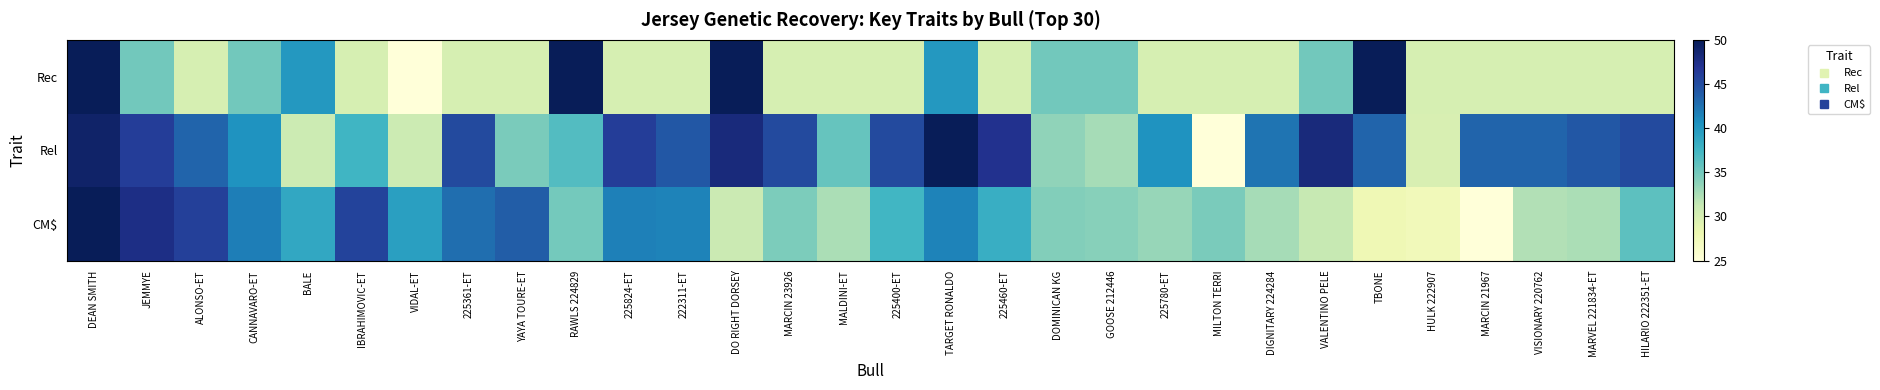

Reading left to right, list all the values displayed in this chart.

Rec: DEAN SMITH=50.0	JEMMYE=35.0	ALONSO-ET=30.0	CANNAVARO-ET=35.0	BALE=40.0	IBRAHIMOVIC-ET=30.0	VIDAL-ET=25.0	225361-ET=30.0	YAYA TOURE-ET=30.0	RAWLS 224829=50.0	225824-ET=30.0	222311-ET=30.0	DO RIGHT DORSEY=50.0	MARCIN 23926=30.0	MALDINI-ET=30.0	225400-ET=30.0	TARGET RONALDO=40.0	225460-ET=30.0	DOMINICAN KG=35.0	GOOSE 212446=35.0	225780-ET=30.0	MILTON TERRI=30.0	DIGNITARY 224284=30.0	VALENTINO PELE=35.0	TBONE=50.0	HULK 222907=30.0	MARCIN 21967=30.0	VISIONARY 220762=30.0	MARVEL 221834-ET=30.0	HILARIO 222351-ET=30.0
Rel: DEAN SMITH=49.0	JEMMYE=46.2	ALONSO-ET=43.3	CANNAVARO-ET=40.4	BALE=30.8	IBRAHIMOVIC-ET=37.5	VIDAL-ET=30.8	225361-ET=45.2	YAYA TOURE-ET=34.6	RAWLS 224829=36.5	225824-ET=46.2	222311-ET=44.2	DO RIGHT DORSEY=48.1	MARCIN 23926=45.2	MALDINI-ET=35.6	225400-ET=45.2	TARGET RONALDO=50.0	225460-ET=47.1	DOMINICAN KG=33.7	GOOSE 212446=32.7	225780-ET=40.4	MILTON TERRI=25.0	DIGNITARY 224284=42.3	VALENTINO PELE=48.1	TBONE=43.3	HULK 222907=29.8	MARCIN 21967=43.3	VISIONARY 220762=43.3	MARVEL 221834-ET=44.2	HILARIO 222351-ET=45.2
CM$: DEAN SMITH=50.0	JEMMYE=47.6	ALONSO-ET=46.0	CANNAVARO-ET=41.8	BALE=38.8	IBRAHIMOVIC-ET=45.7	VIDAL-ET=39.4	225361-ET=42.7	YAYA TOURE-ET=43.8	RAWLS 224829=34.9	225824-ET=41.6	222311-ET=41.5	DO RIGHT DORSEY=31.0	MARCIN 23926=34.5	MALDINI-ET=32.4	225400-ET=37.4	TARGET RONALDO=41.5	225460-ET=38.1	DOMINICAN KG=34.2	GOOSE 212446=34.0	225780-ET=33.3	MILTON TERRI=34.6	DIGNITARY 224284=32.6	VALENTINO PELE=31.2	TBONE=27.8	HULK 222907=27.4	MARCIN 21967=25.0	VISIONARY 220762=32.1	MARVEL 221834-ET=32.4	HILARIO 222351-ET=36.1